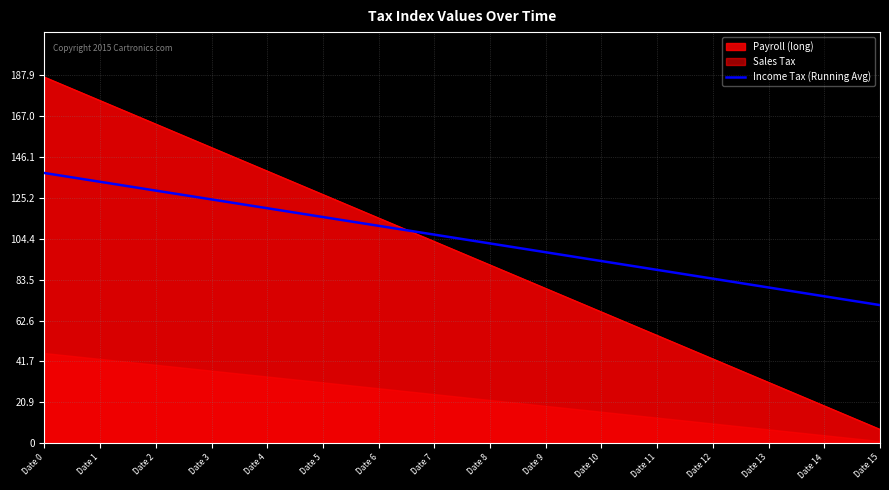

How many values exceed 106?

8